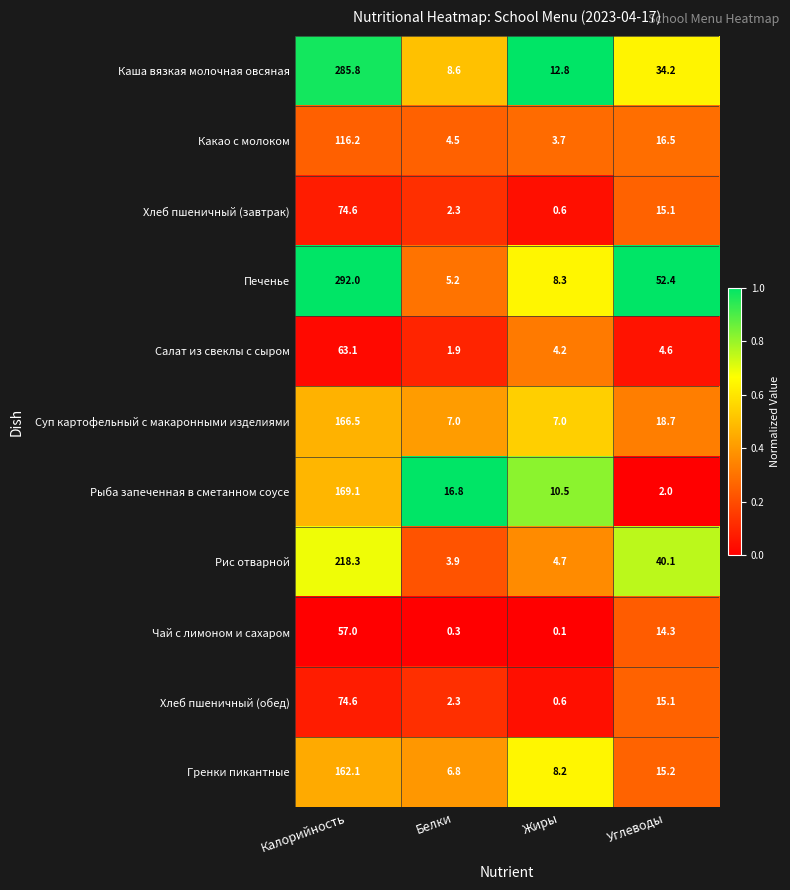

Which series changed the most between Калорийность and Белки?

Печенье